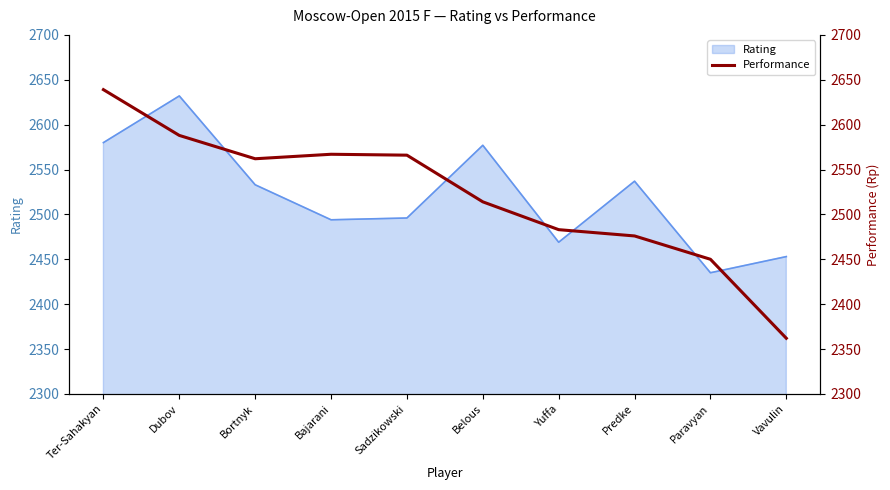

Which category has the lowest value across all series?

Vavulin